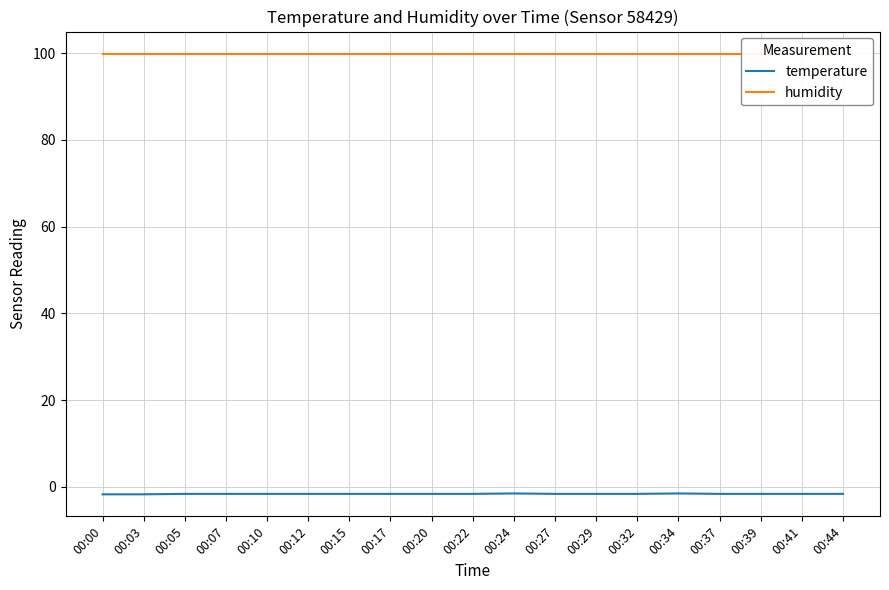

Reading right to left, what are all the values shown in this chart?

temperature: 00:44=-1.6	00:41=-1.6	00:39=-1.6	00:37=-1.6	00:34=-1.5	00:32=-1.6	00:29=-1.6	00:27=-1.6	00:24=-1.5	00:22=-1.6	00:20=-1.6	00:17=-1.6	00:15=-1.6	00:12=-1.6	00:10=-1.6	00:07=-1.6	00:05=-1.6	00:03=-1.7	00:00=-1.7
humidity: 00:44=99.9	00:41=99.9	00:39=99.9	00:37=99.9	00:34=99.9	00:32=99.9	00:29=99.9	00:27=99.9	00:24=99.9	00:22=99.9	00:20=99.9	00:17=99.9	00:15=99.9	00:12=99.9	00:10=99.9	00:07=99.9	00:05=99.9	00:03=99.9	00:00=99.9